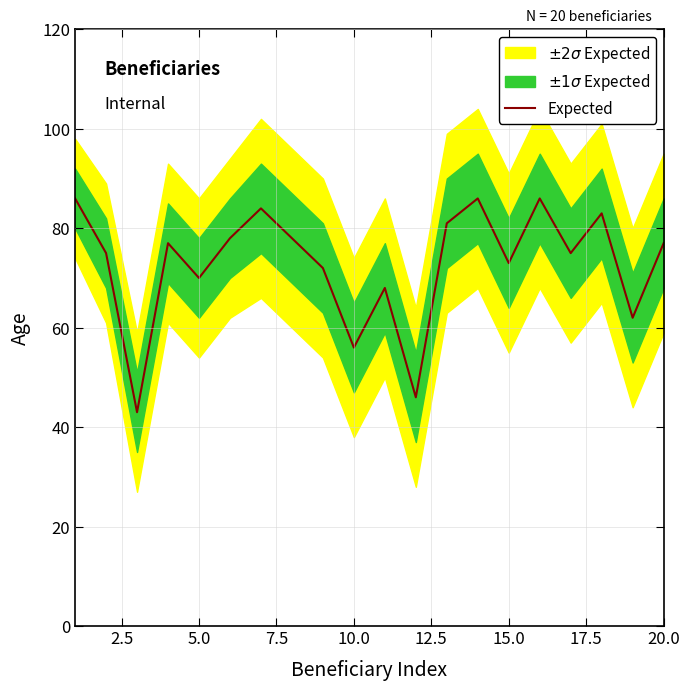

What is the minimum value for Expected?

43